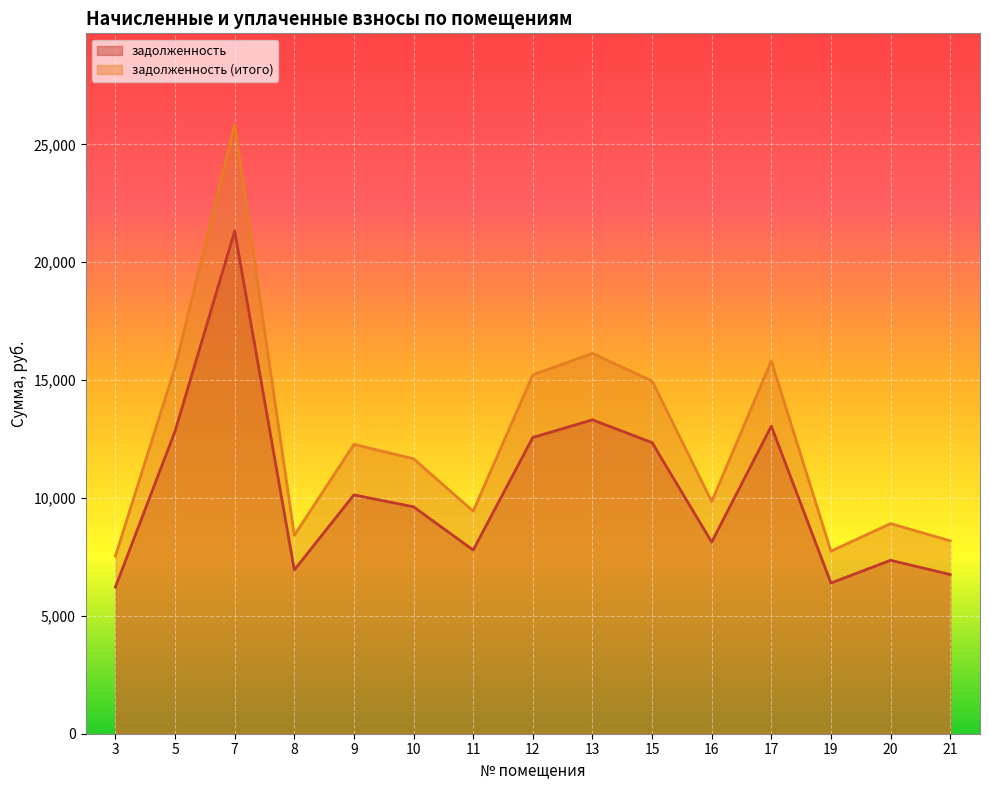

True or false: задолженность (итого) and задолженность cross at least once.

False